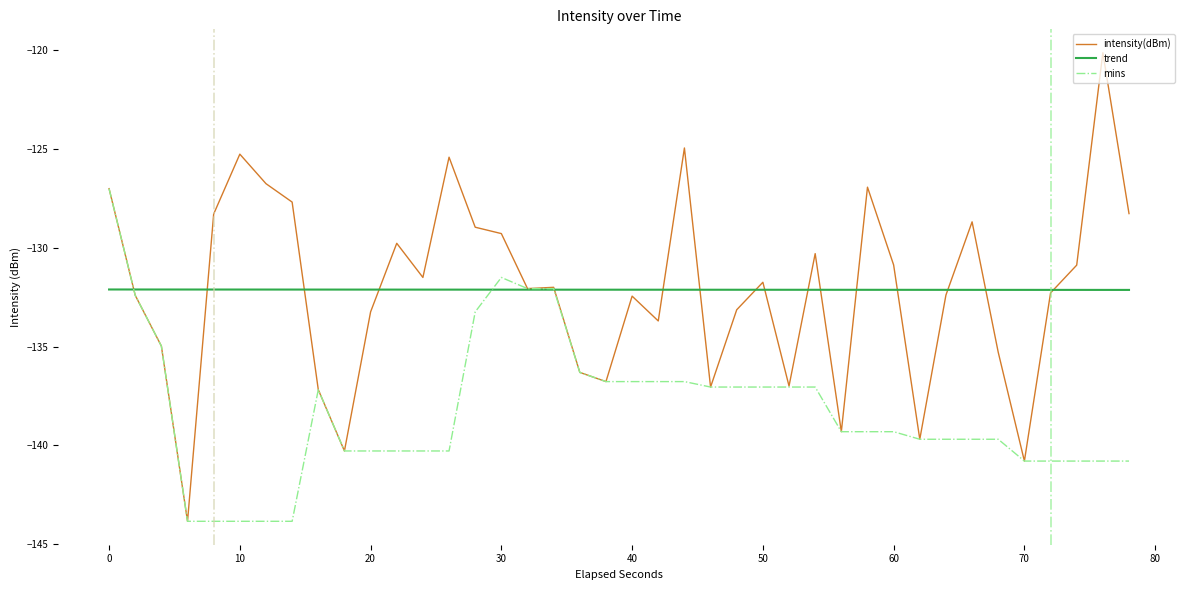

List the series in order of their peak value, highest first.

intensity(dBm), mins, trend